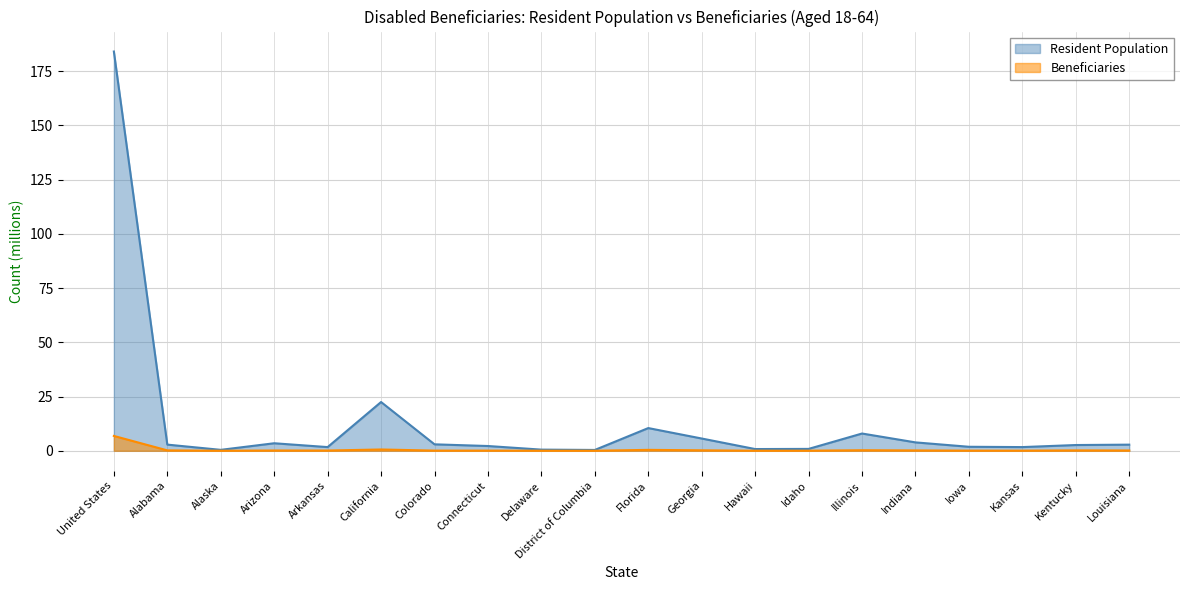

Where is the first local minimum for Beneficiaries?

Alaska